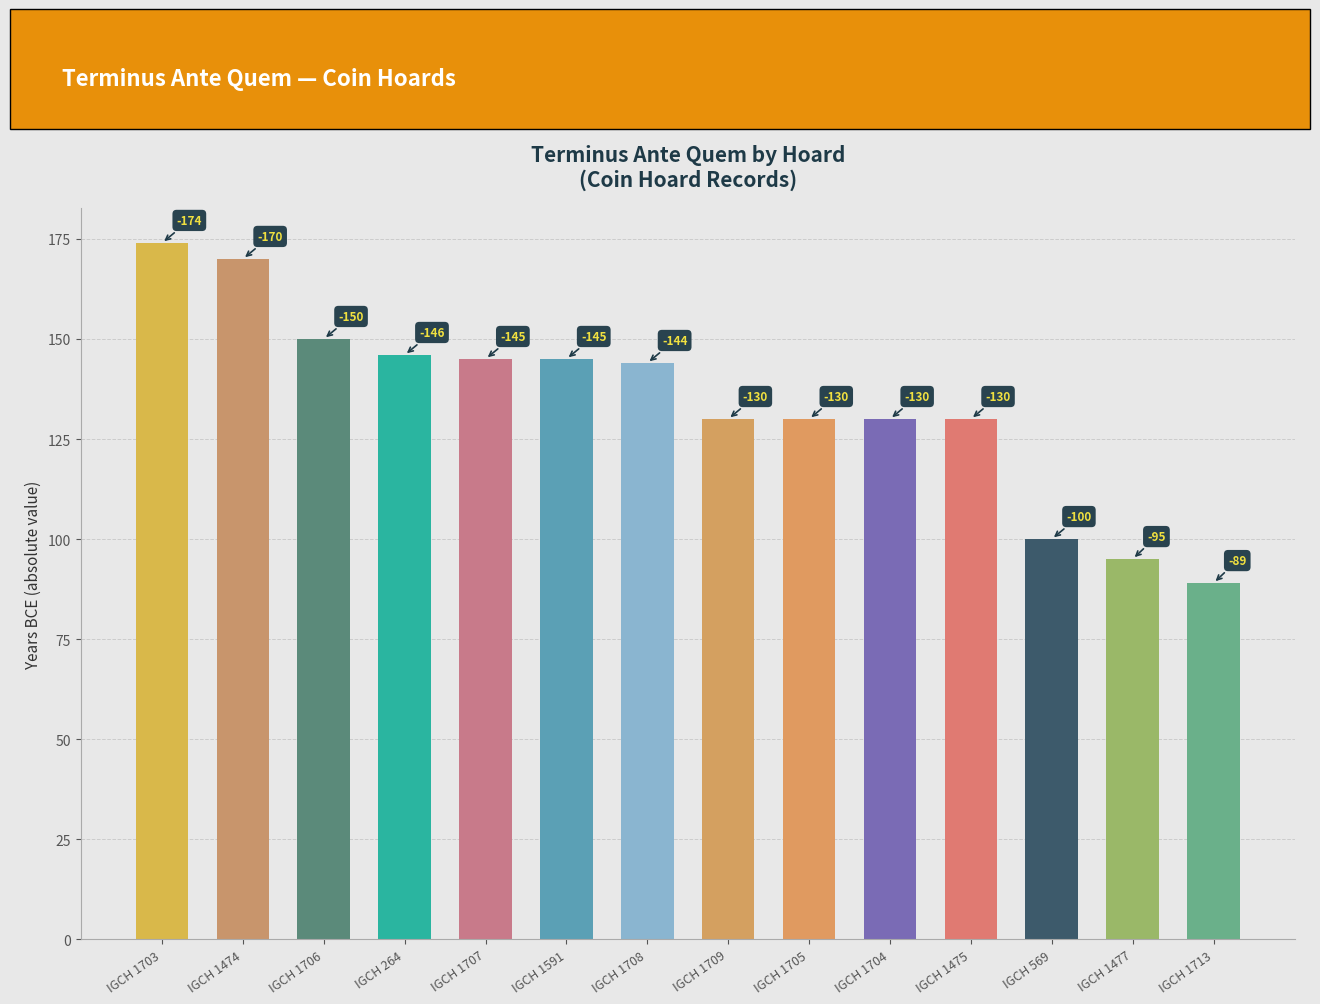

Are the bars horizontal?

No